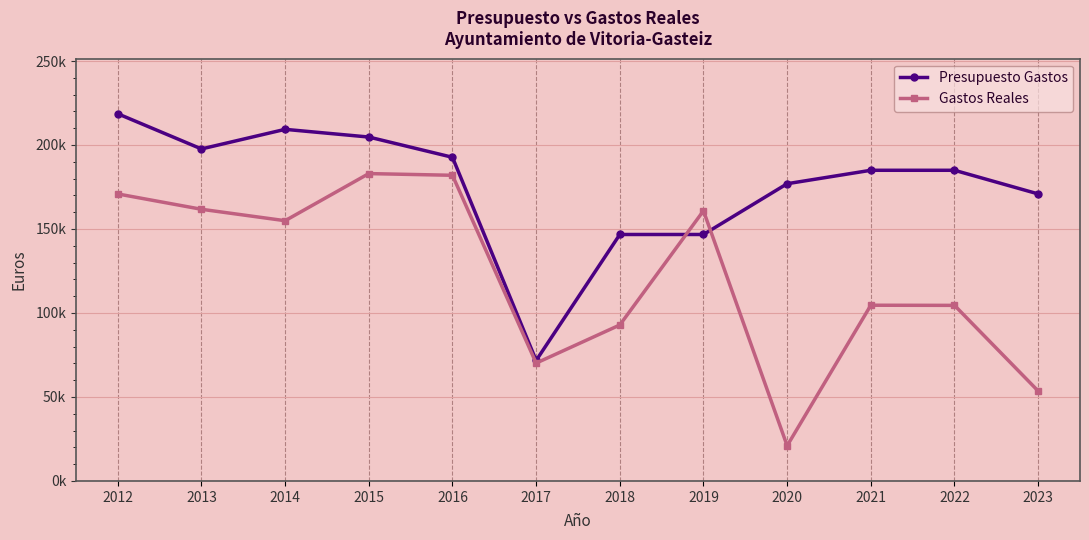

Is it true that Gastos Reales equals 50308.8 at 2013?

False